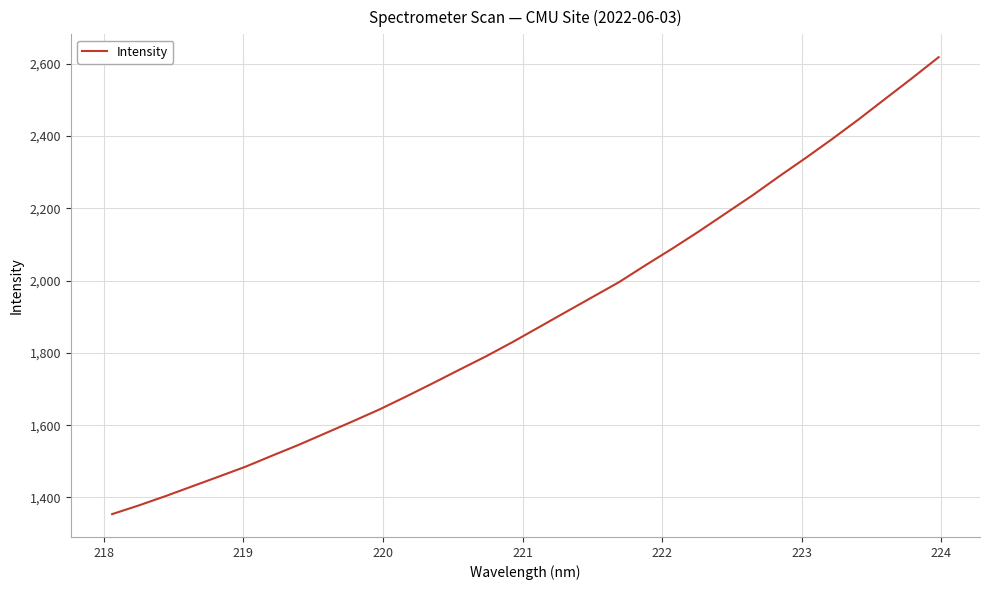

What is the minimum value shown in the chart?

1354.0